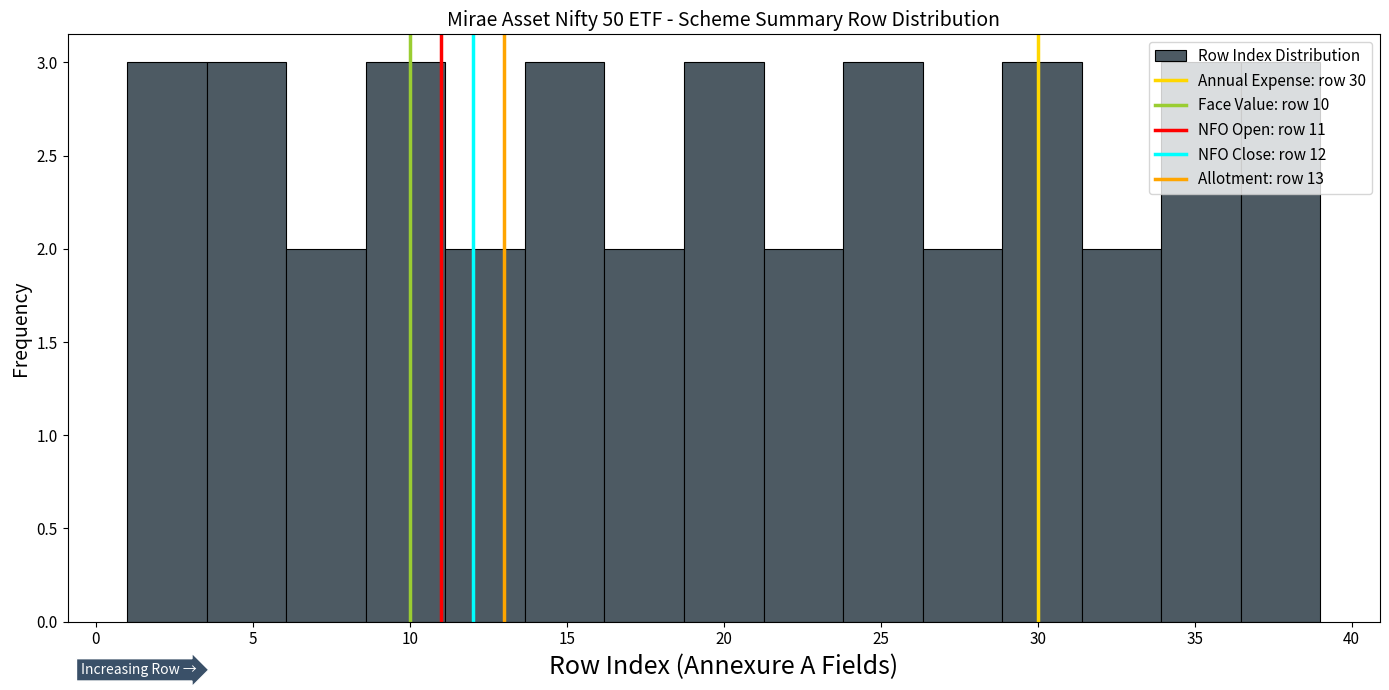

Reading left to right, transcribe this chart: for each bar, give the range it covers on the x-axis and its height. Neither the bar edges nor the heights are printed on the chart, so give them approximately, as read against the axes.

1.0 to 3.5: 3
3.5 to 6.0: 3
6.0 to 8.5: 2
8.5 to 11.0: 3
11.0 to 13.5: 2
13.5 to 16.0: 3
16.0 to 18.5: 2
18.5 to 21.5: 3
21.5 to 24.0: 2
24.0 to 26.5: 3
26.5 to 29.0: 2
29.0 to 31.5: 3
31.5 to 34.0: 2
34.0 to 36.5: 3
36.5 to 39.0: 3